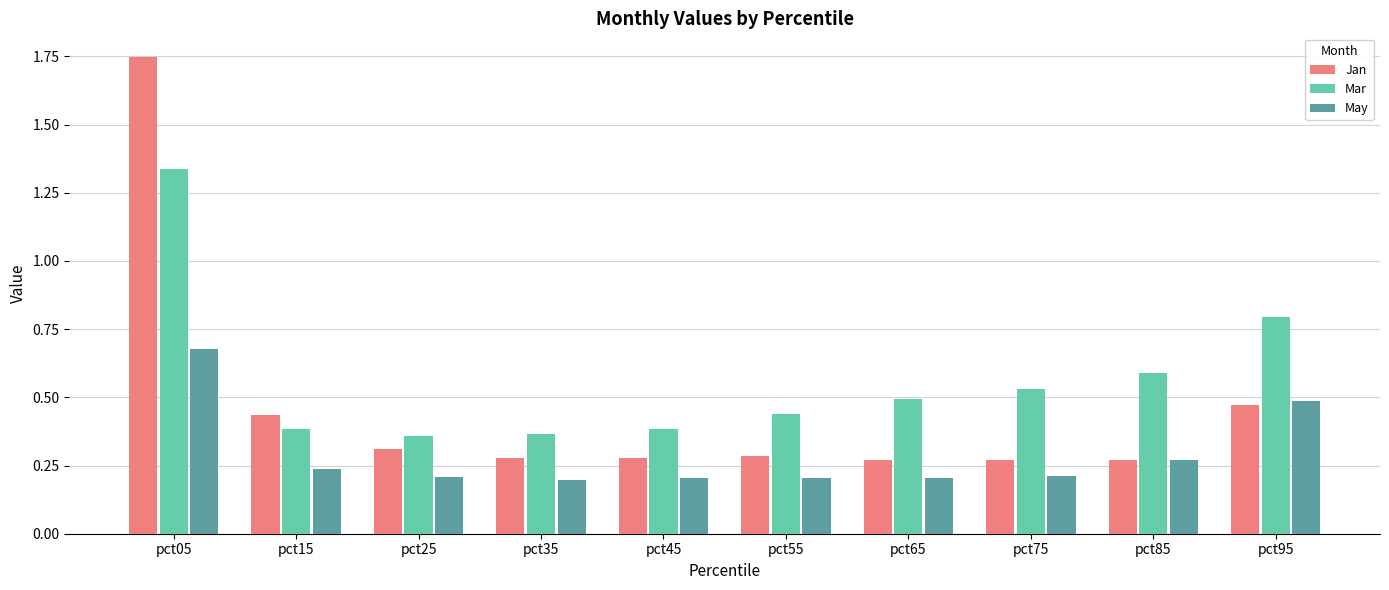

Count the Mar values in the range 0 to 1.

9